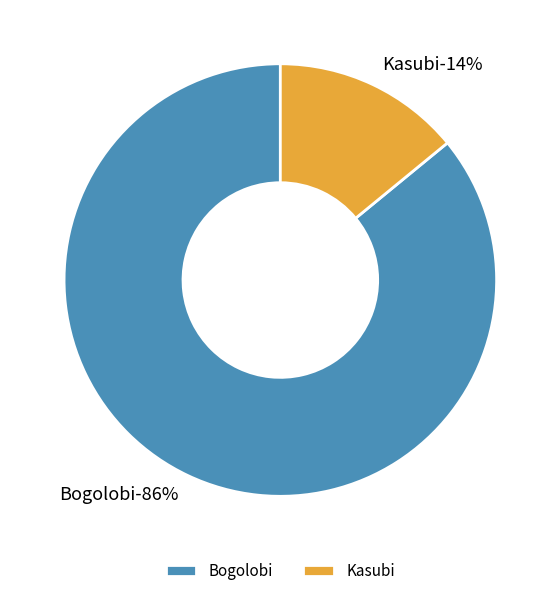

To the nearest percent, what is the difference between the largest and smallest slice percentages?

72%